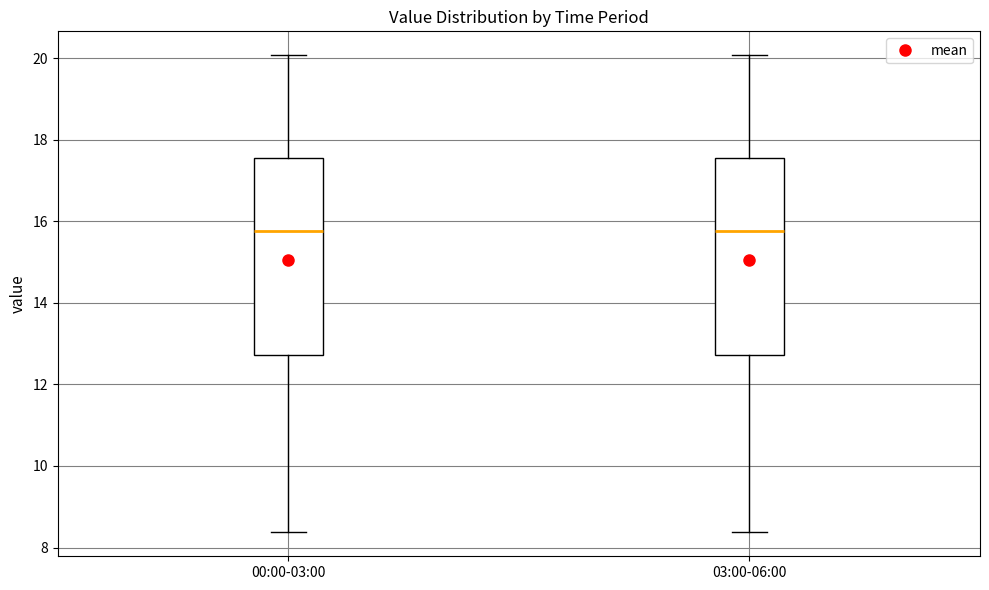

Reading left to right, transcribe this box plot: for each box, give where its median line is, the range the box spans, and where its two whiskers end, as read against the y-axis. The values are not printed on the chart, so give them approximately, as read against the axis.

00:00-03:00: median 15.8, box 12.8 to 17.6, whiskers 8.4 to 20.0
03:00-06:00: median 15.8, box 12.8 to 17.6, whiskers 8.4 to 20.0